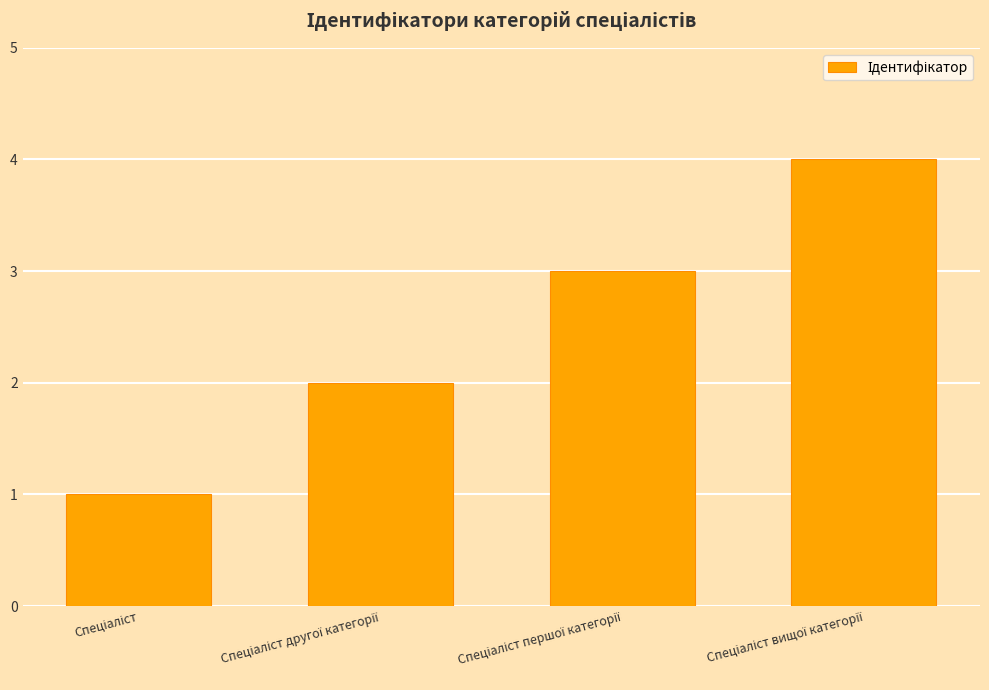

What is the maximum value shown in the chart?

4